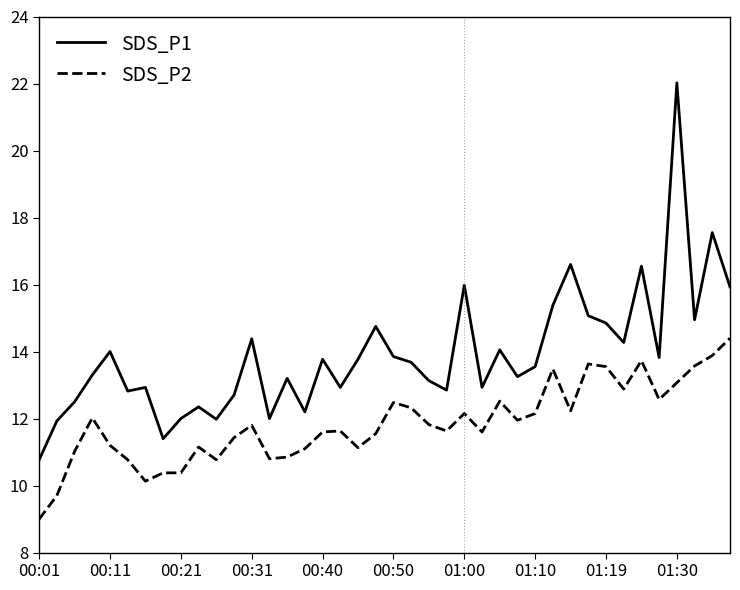

What is the maximum value shown in the chart?

22.0